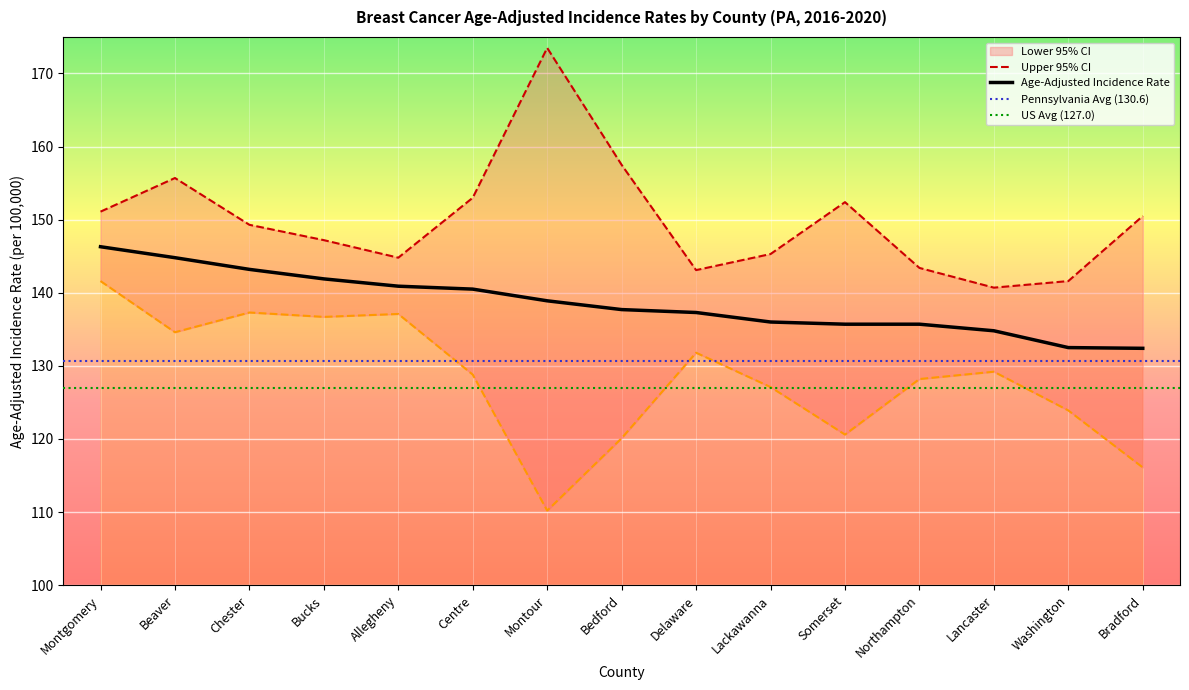

Where is Lower 95% CI nearest to the value 125?

Washington